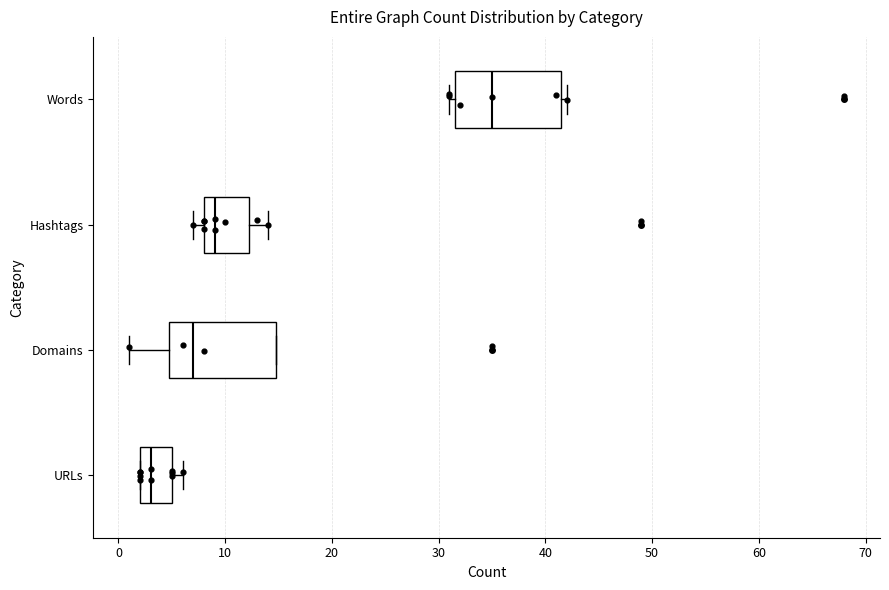

Which box's median line is the furthest to the right?

Words